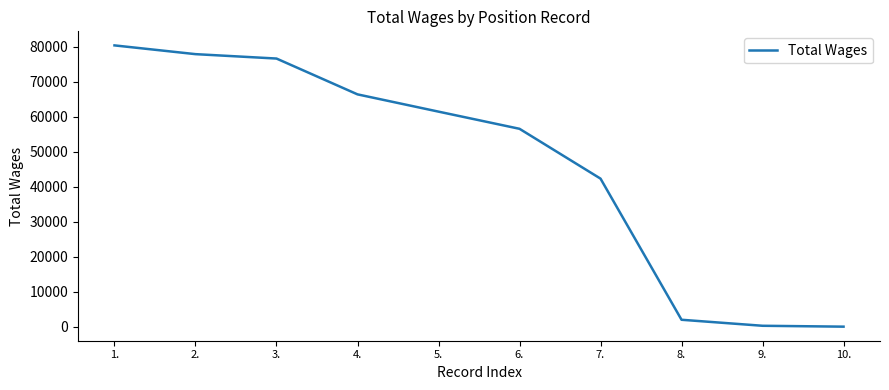

What is the greatest value displayed?

80368